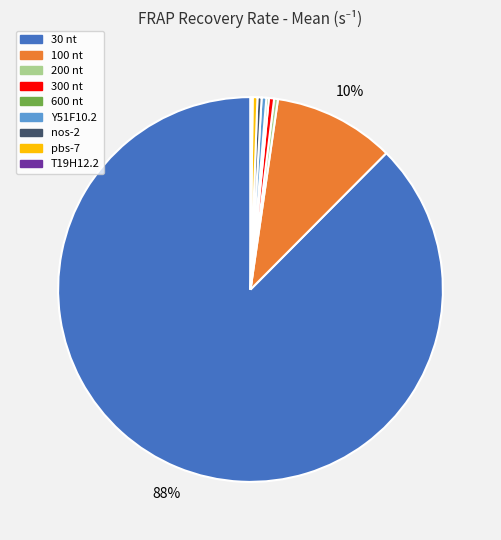

Is there a majority slice in this chart?

Yes